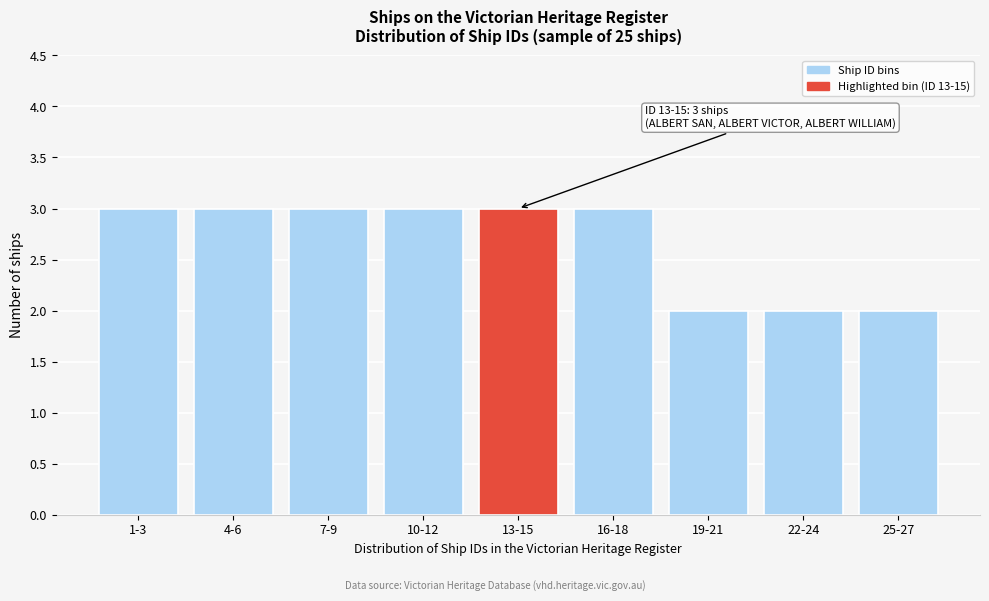

Reading left to right, extract all data points from this chart.

3	3	3	3	3	3	2	2	2